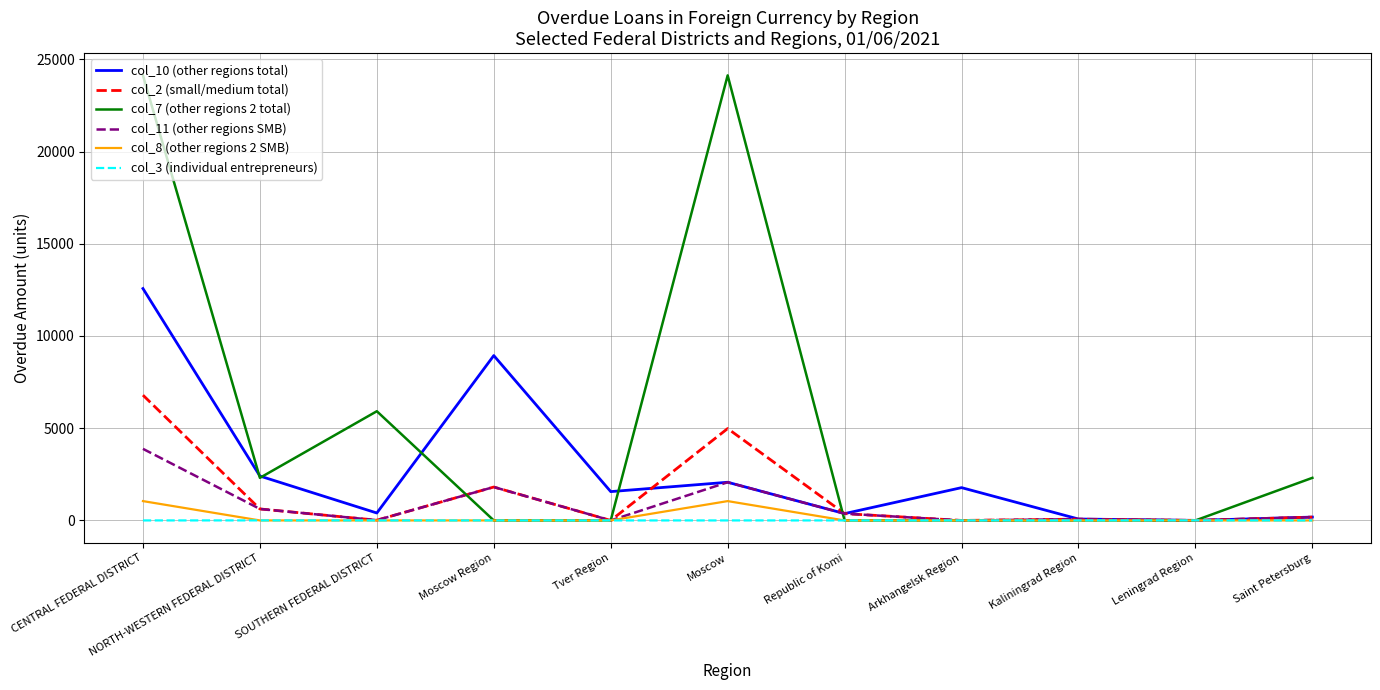

Which series has the widest spread of values?

col_7 (other regions 2 total)